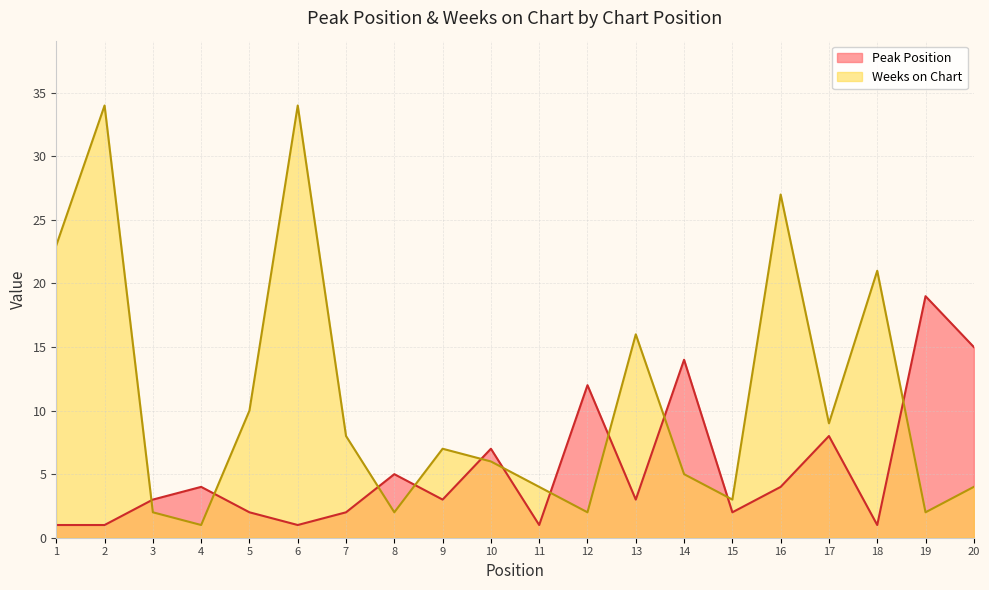

Does the chart display data point markers on the line(s)?

No